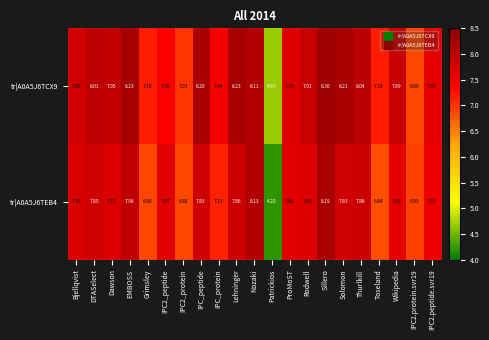

Count the number of categories in the chart.

21